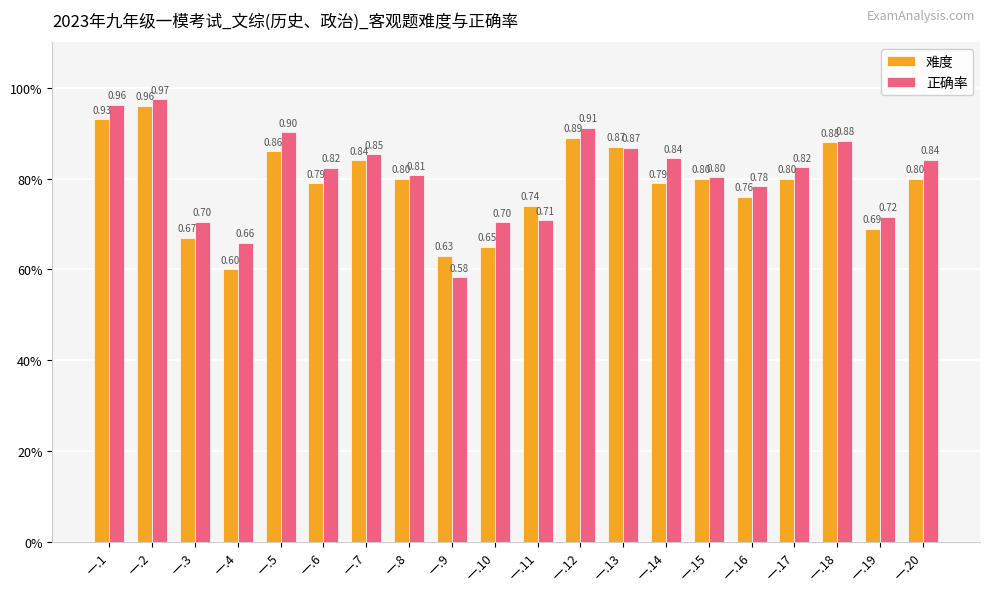

What are all the series names shown in the legend?

难度, 正确率